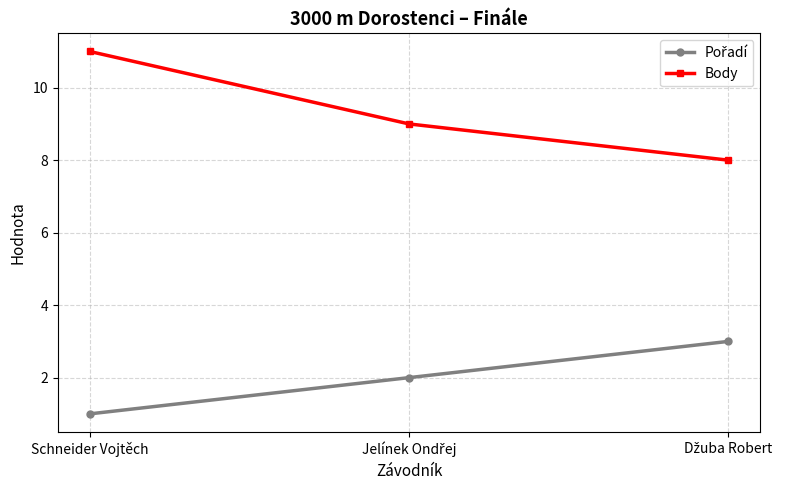

What is the sum of all Body values?

28